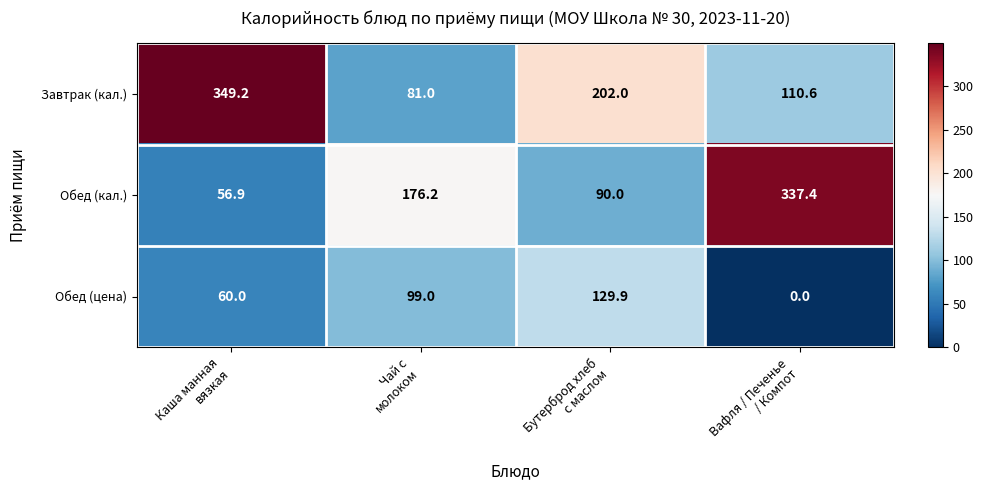

Reading left to right, list all the values displayed in this chart.

Завтрак (кал.): 349.2	81.0	202.0	110.6
Обед (кал.): 56.9	176.2	90.0	337.4
Обед (цена): 60.0	99.0	129.9	0.0